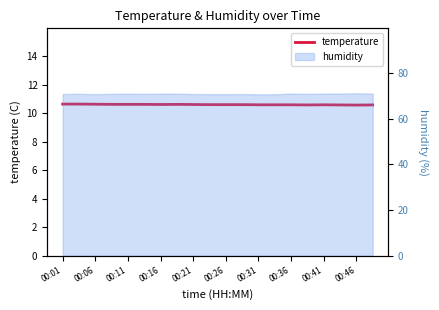

What is the difference between the maximum and second lowest values?

0.1